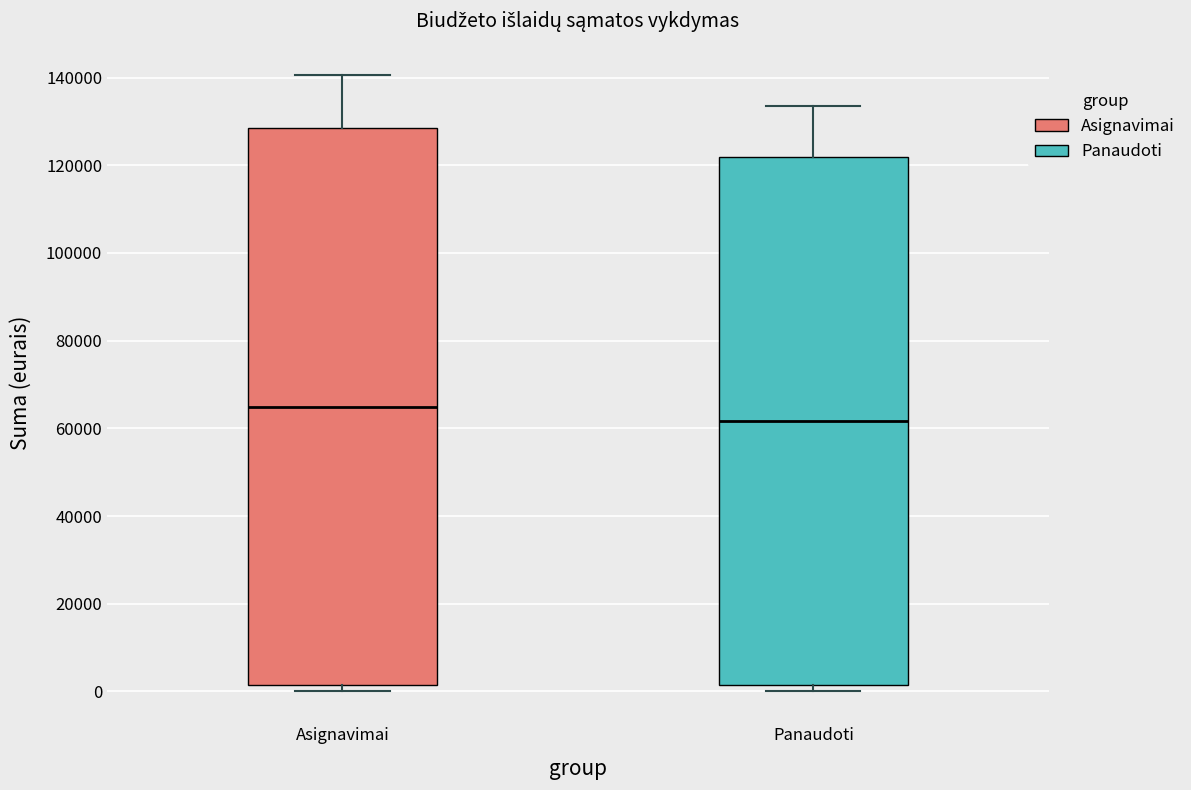

Comparing the boxes themselves (not the whiskers), which one is the tallest?

Asignavimai